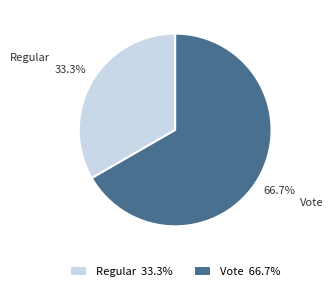

True or false: Vote accounts for 67% of the total.

True